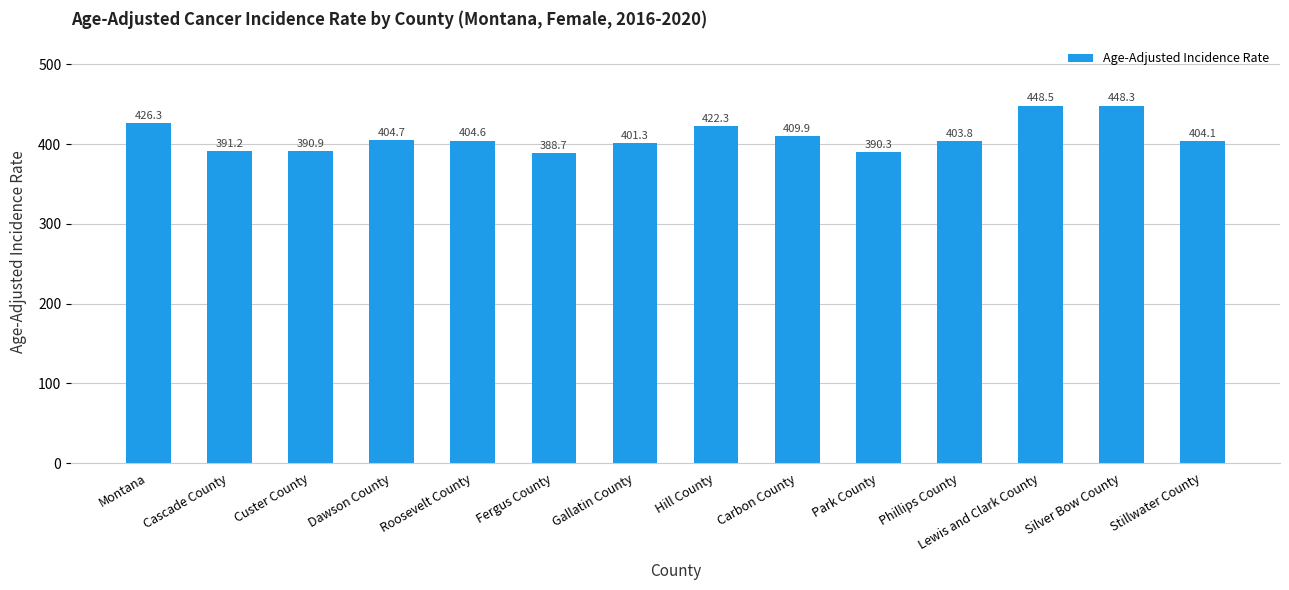

Between Stillwater County and Fergus County, which is larger?

Stillwater County